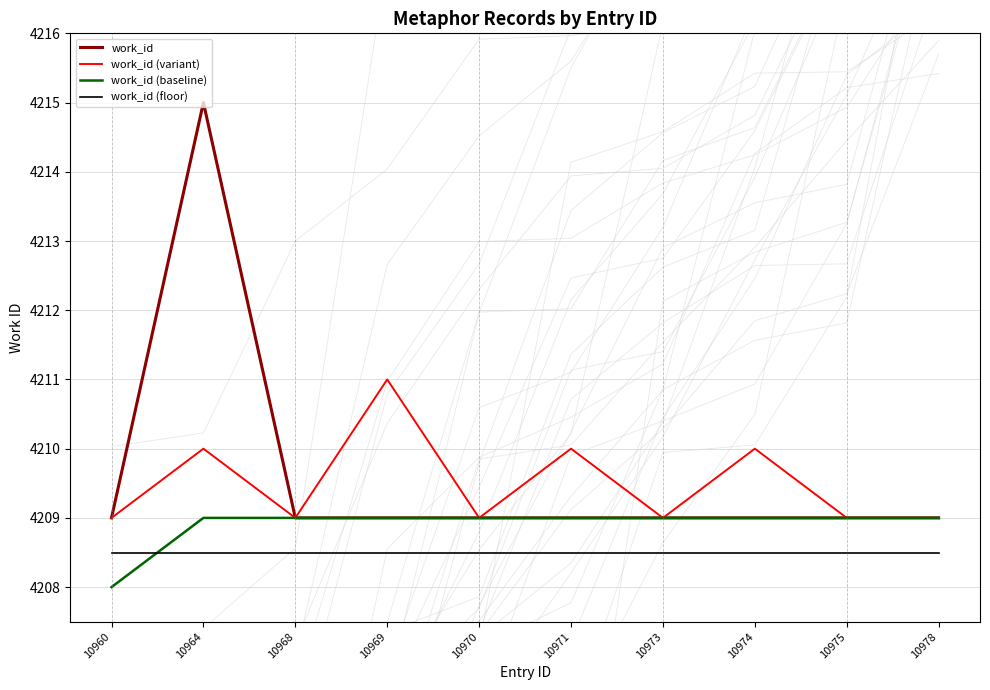

True or false: work_id (variant) and work_id (baseline) intersect in this chart.

False